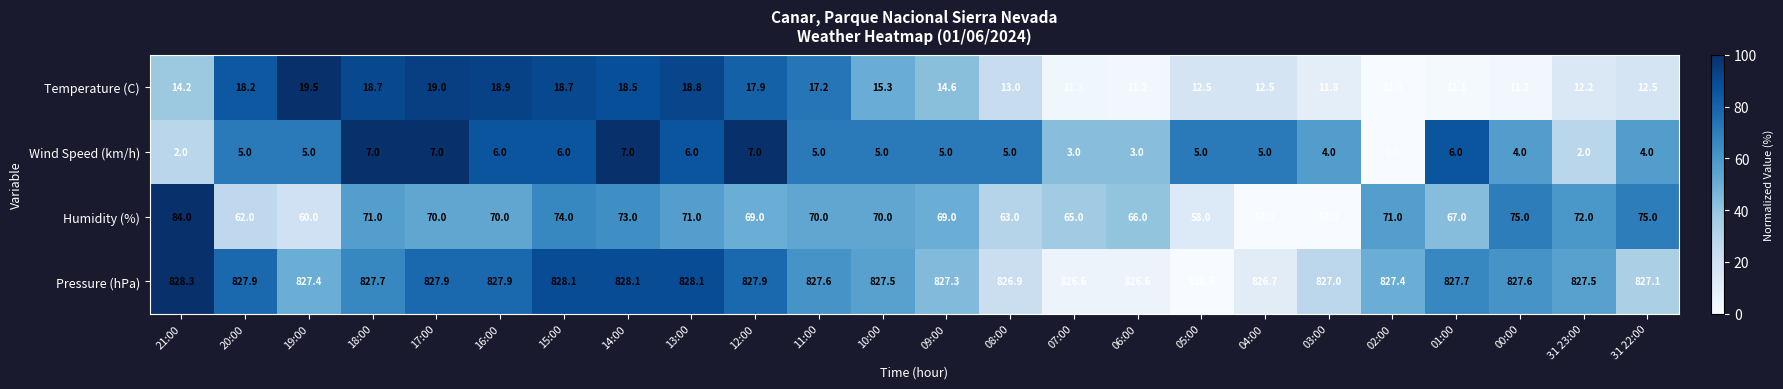

How many data points does each series have?

24